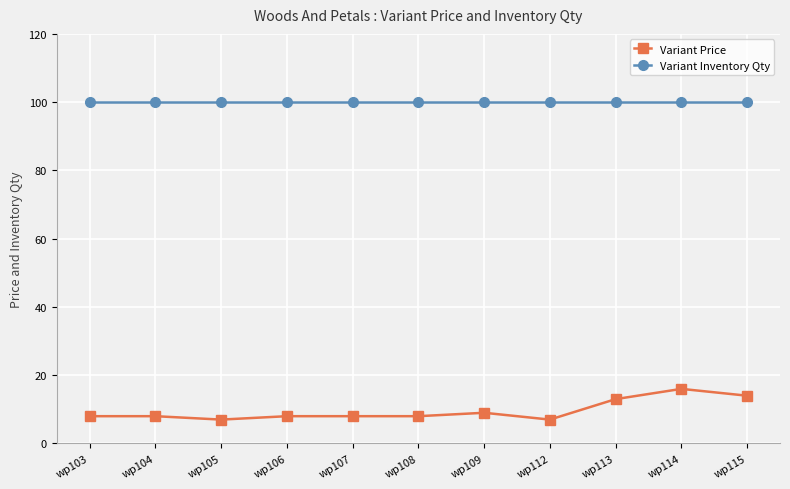

True or false: Variant Inventory Qty has a value of 100 at wp114.

True